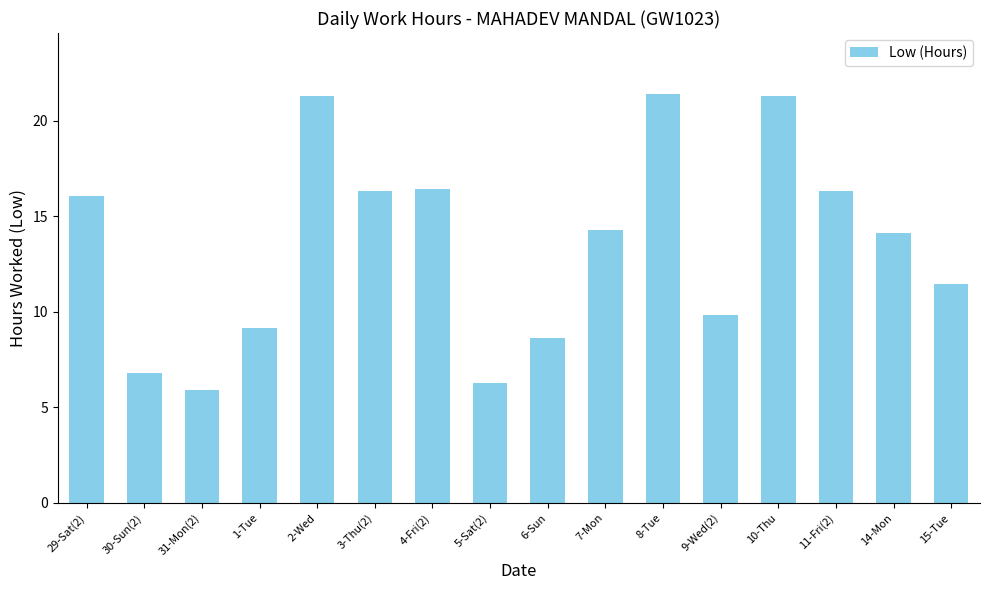

What is the minimum value shown in the chart?

5.9